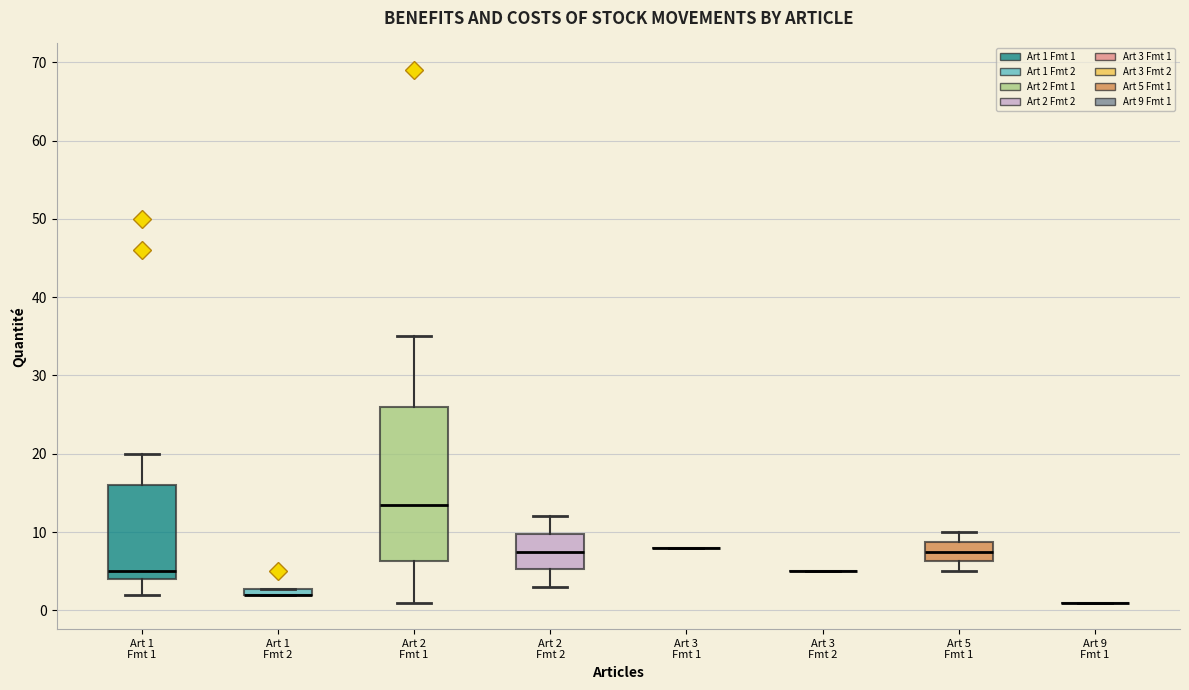

Which box is the tallest, from its lower edge to its upper edge?

Art 2 Fmt 1